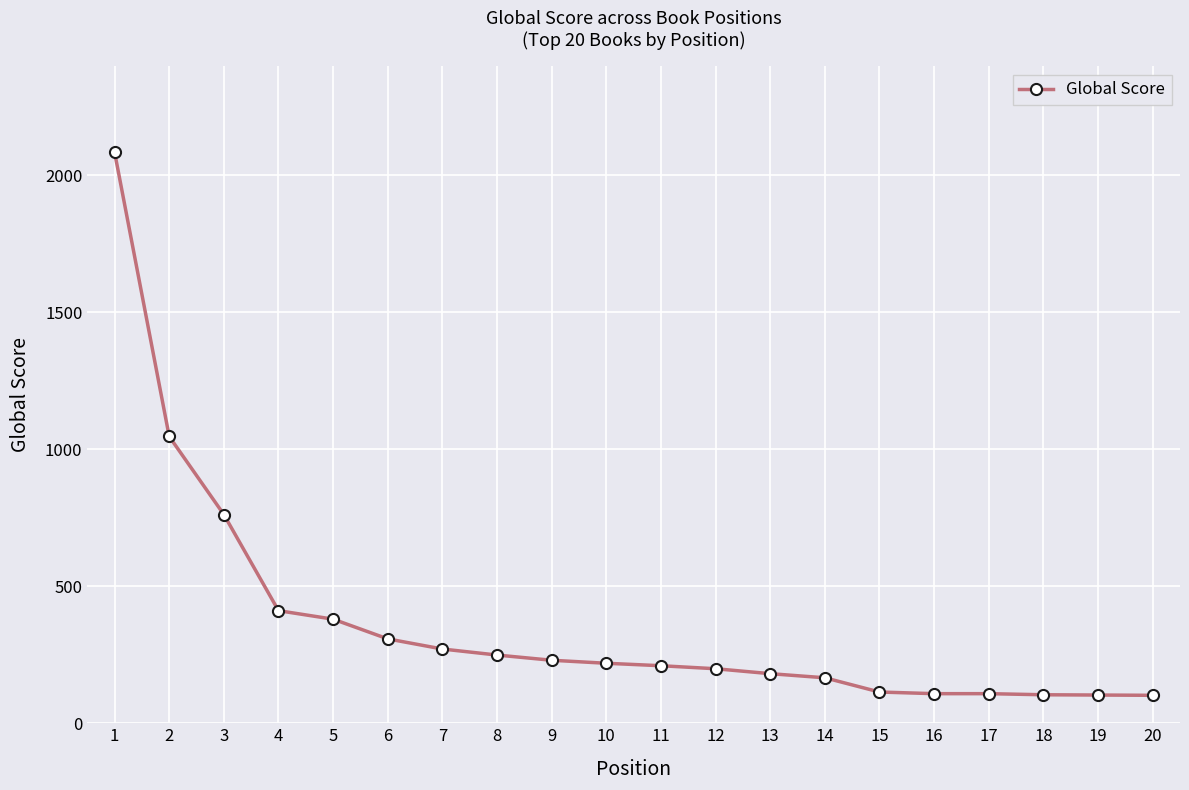

Between 10 and 7, which is larger?

7